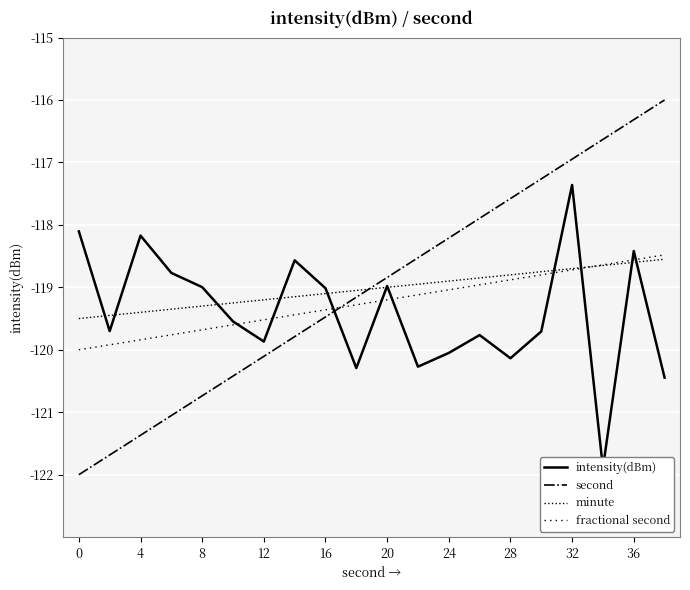

Reading right to left, transcribe all the data shown in this chart.

intensity(dBm): -120.4	-118.4	-121.9	-117.4	-119.7	-120.1	-119.8	-120.1	-120.3	-119.0	-120.3	-119.0	-118.6	-119.9	-119.5	-119.0	-118.8	-118.2	-119.7	-118.1
second: -116.0	-116.3	-116.6	-116.9	-117.3	-117.6	-117.9	-118.2	-118.5	-118.8	-119.2	-119.5	-119.8	-120.1	-120.4	-120.7	-121.1	-121.4	-121.7	-122.0
minute: -118.5	-118.6	-118.7	-118.7	-118.8	-118.8	-118.8	-118.9	-119.0	-119.0	-119.0	-119.1	-119.2	-119.2	-119.2	-119.3	-119.3	-119.4	-119.5	-119.5
fractional second: -118.5	-118.6	-118.6	-118.7	-118.8	-118.9	-119.0	-119.0	-119.1	-119.2	-119.3	-119.4	-119.4	-119.5	-119.6	-119.7	-119.8	-119.8	-119.9	-120.0